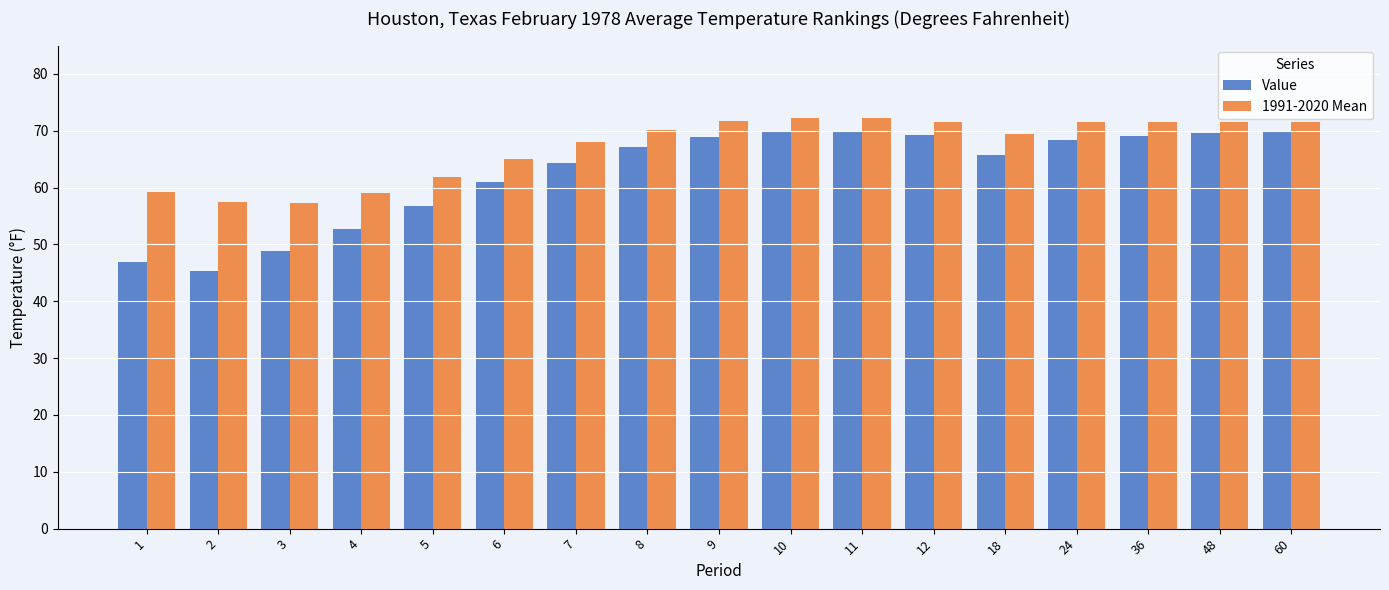

What is the total value across all series at 36?

140.7